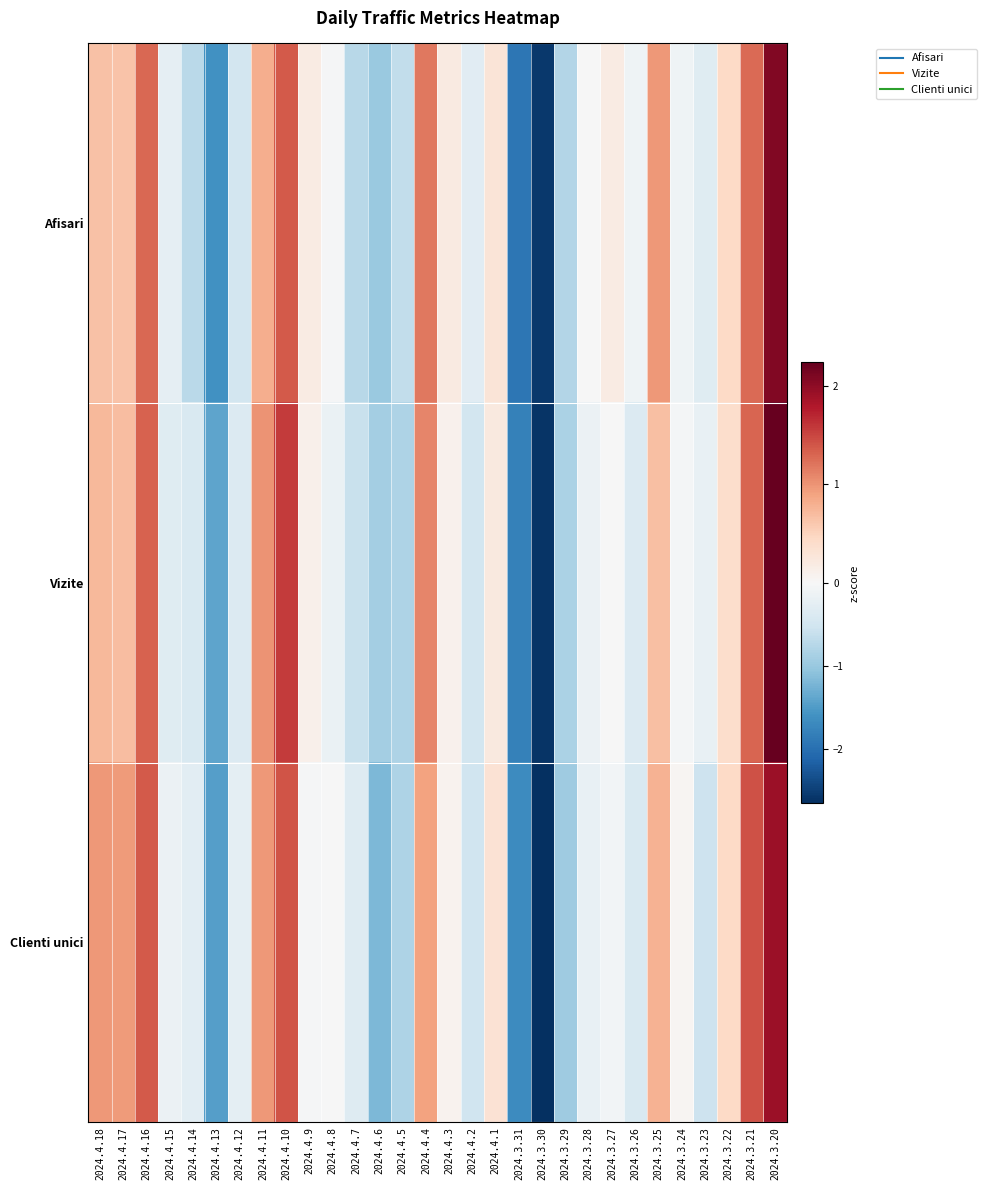

Which has a higher value, 2024.3.31 or 2024.4.1?

2024.4.1